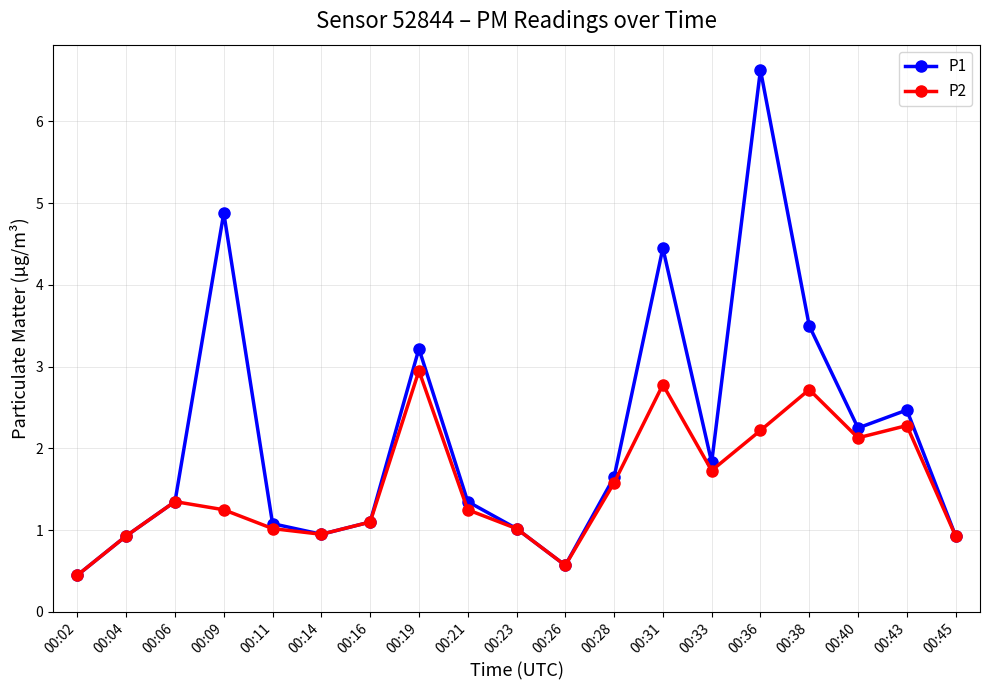

What is the smallest value displayed?

0.5